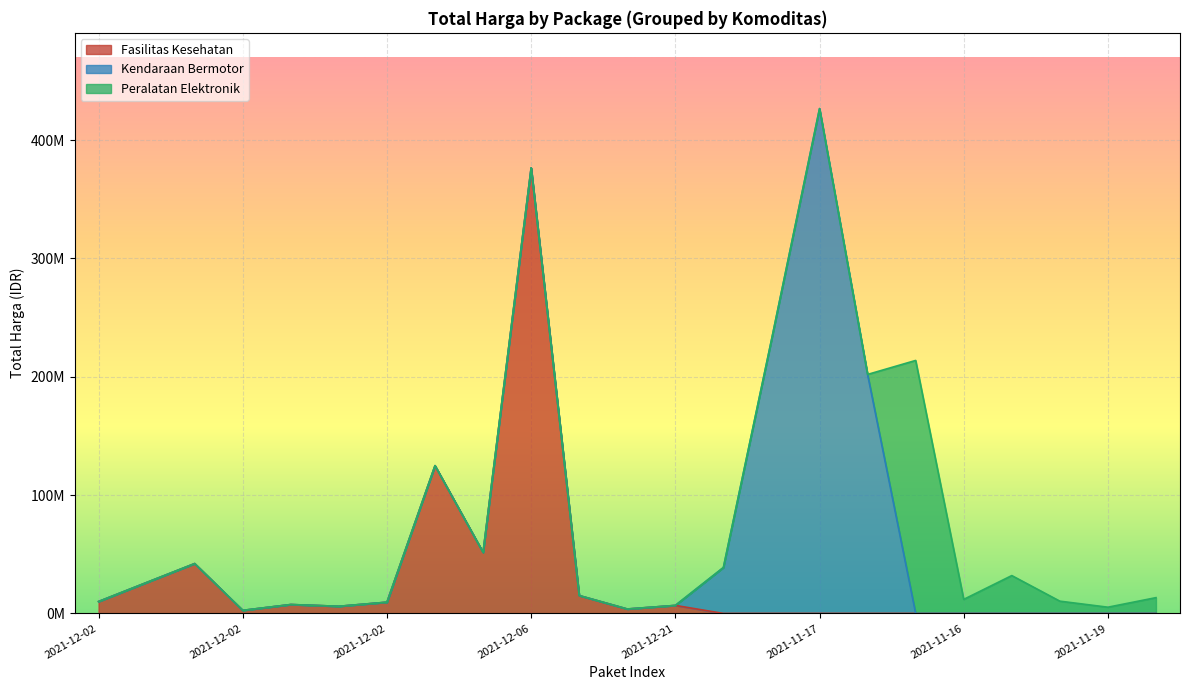

What is the sum of all values?

1868097917